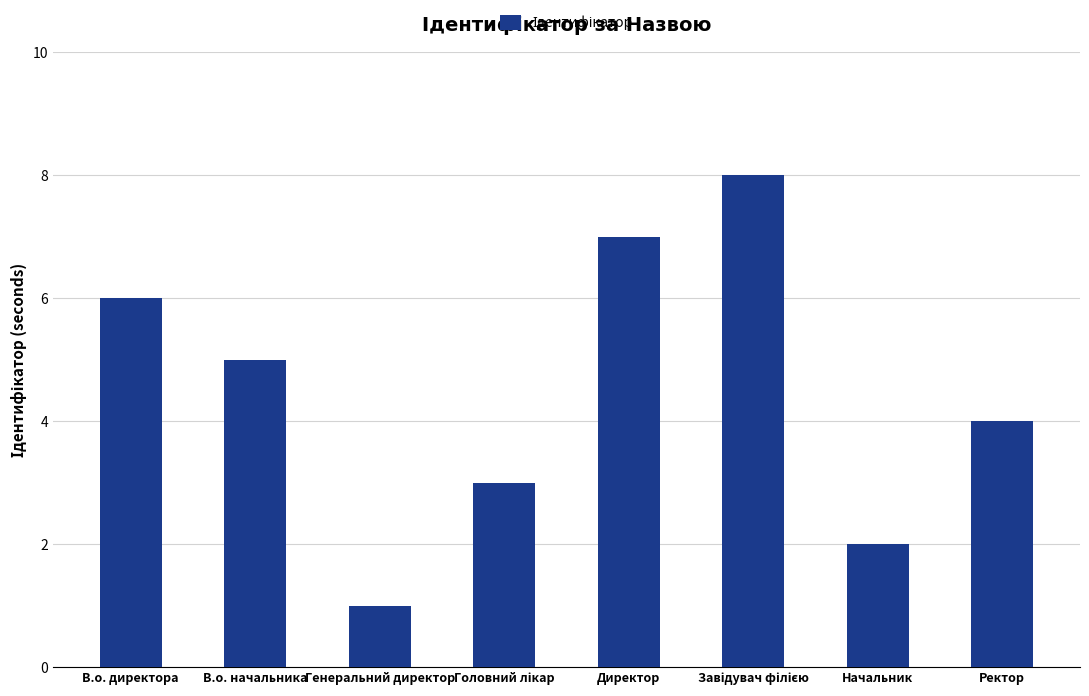

Is it true that the value at В.о. директора is 6?

True